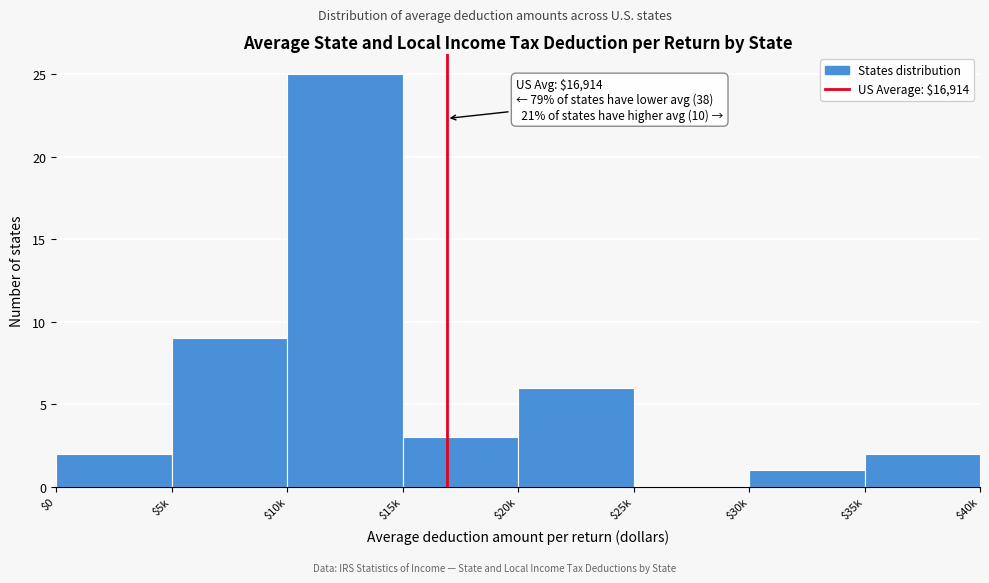

True or false: the data shows 3 at $20k.

False